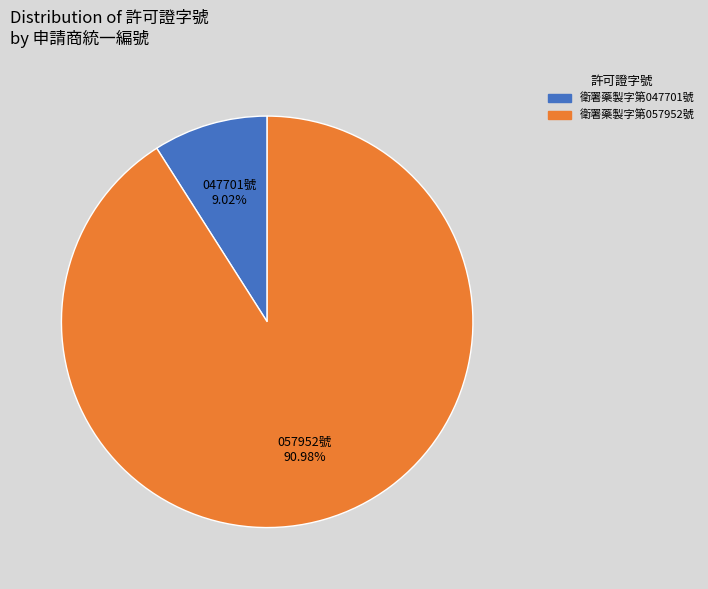

What percentage do 衛署藥製字第047701號 and 衛署藥製字第057952號 together represent?

100.0%